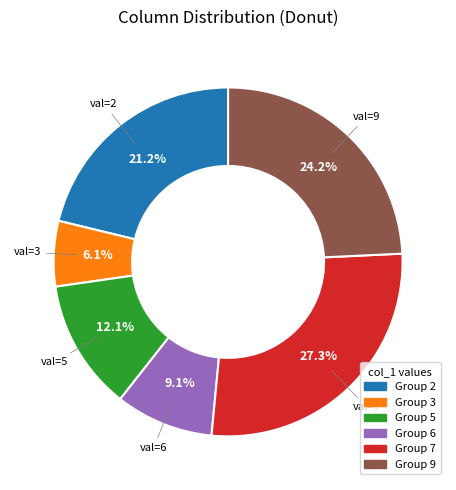

Is there a majority slice in this chart?

No